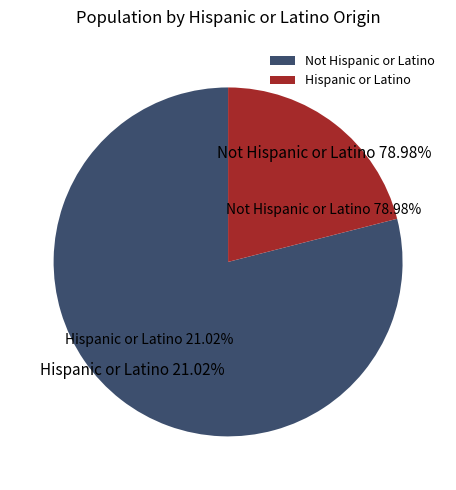

To the nearest percent, what is the average slice percentage?

50%